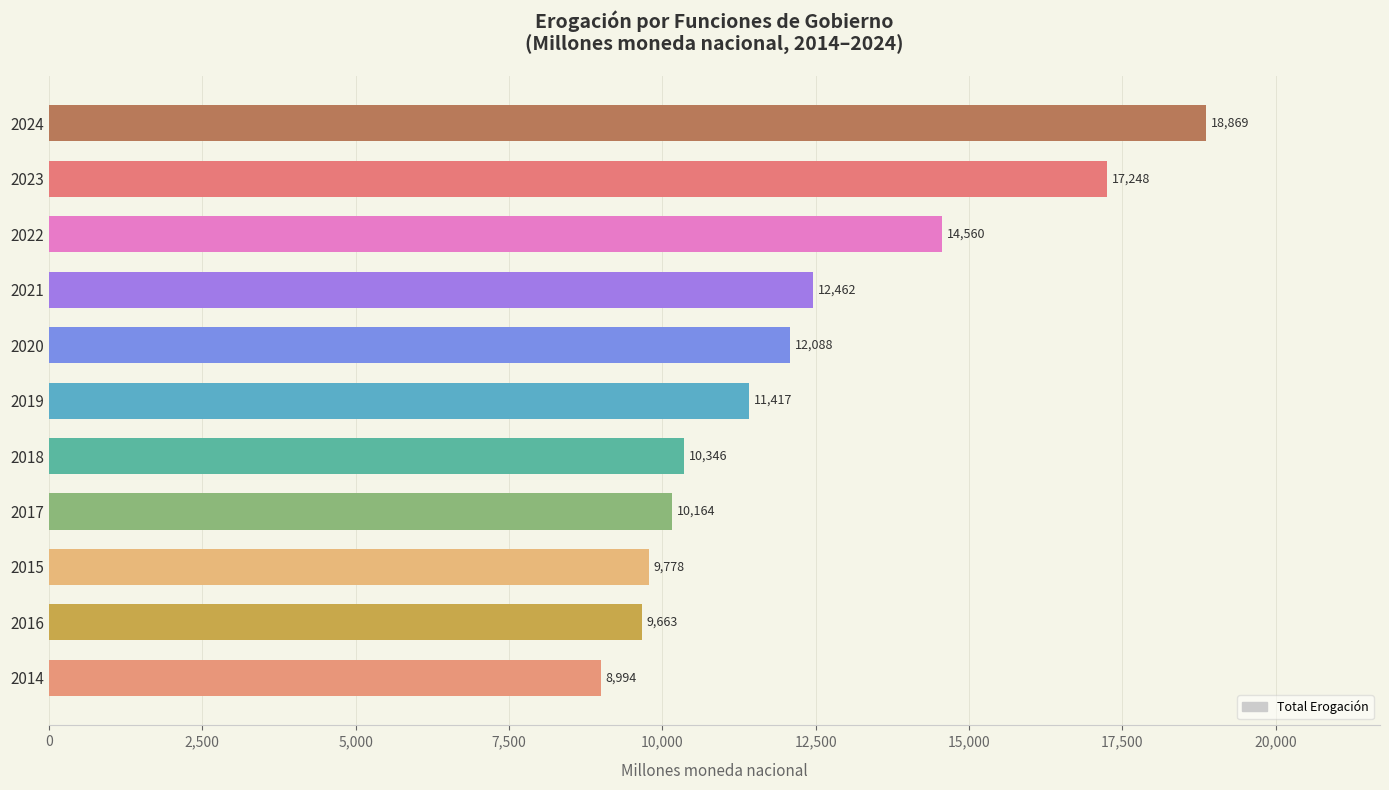

List the labels in order of value, smallest first.

2014, 2016, 2015, 2017, 2018, 2019, 2020, 2021, 2022, 2023, 2024